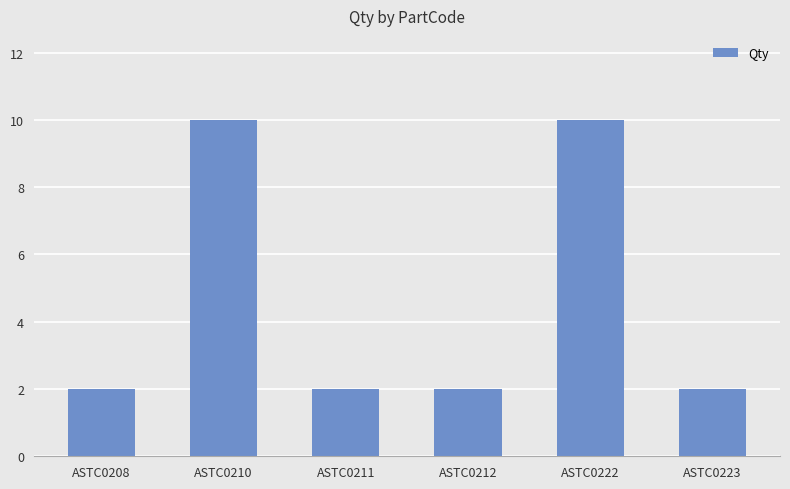

Which has a higher value, ASTC0210 or ASTC0208?

ASTC0210